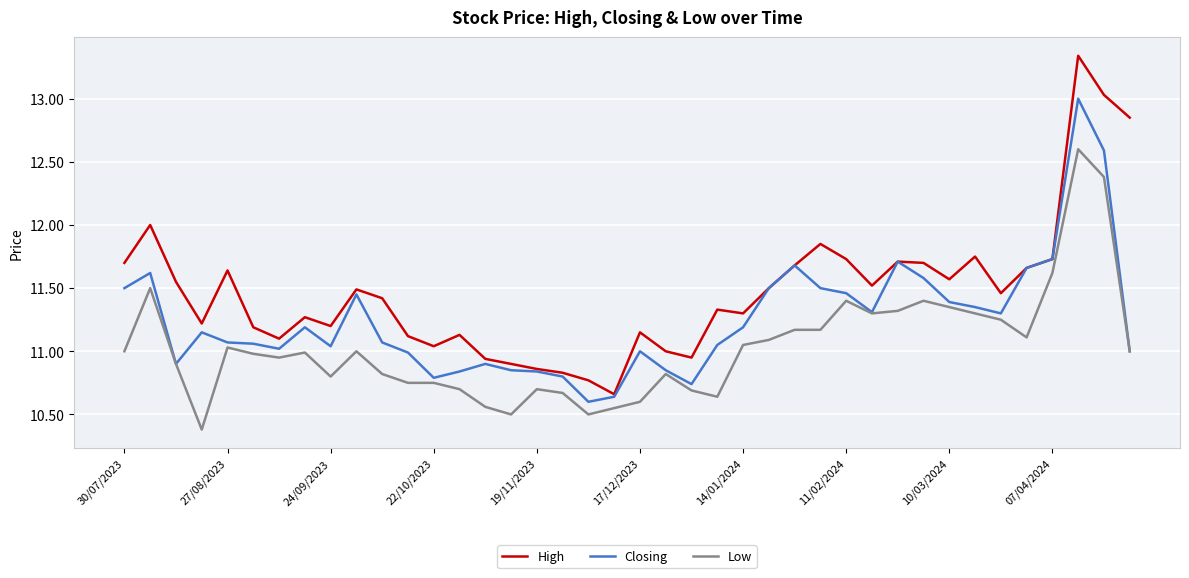

How many lines are shown in the chart?

3